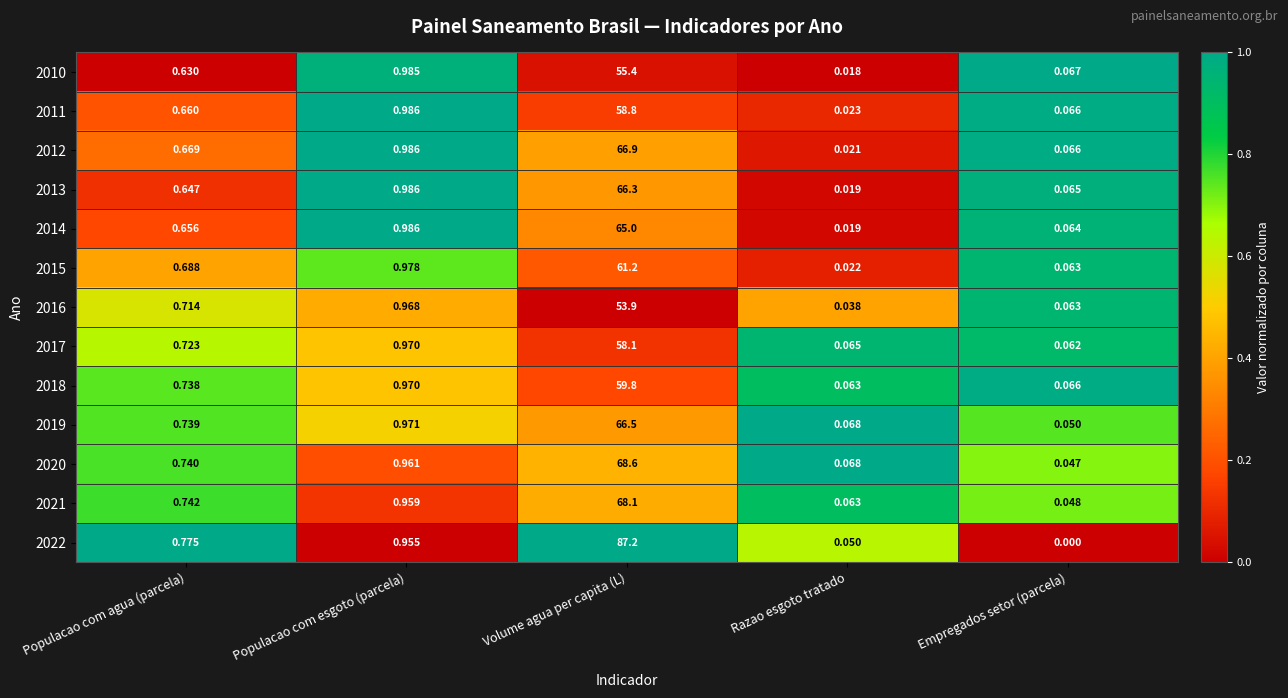

Rank the categories by 2010 value from lowest to highest.

Razao esgoto tratado, Empregados setor (parcela), Populacao com agua (parcela), Populacao com esgoto (parcela), Volume agua per capita (L)